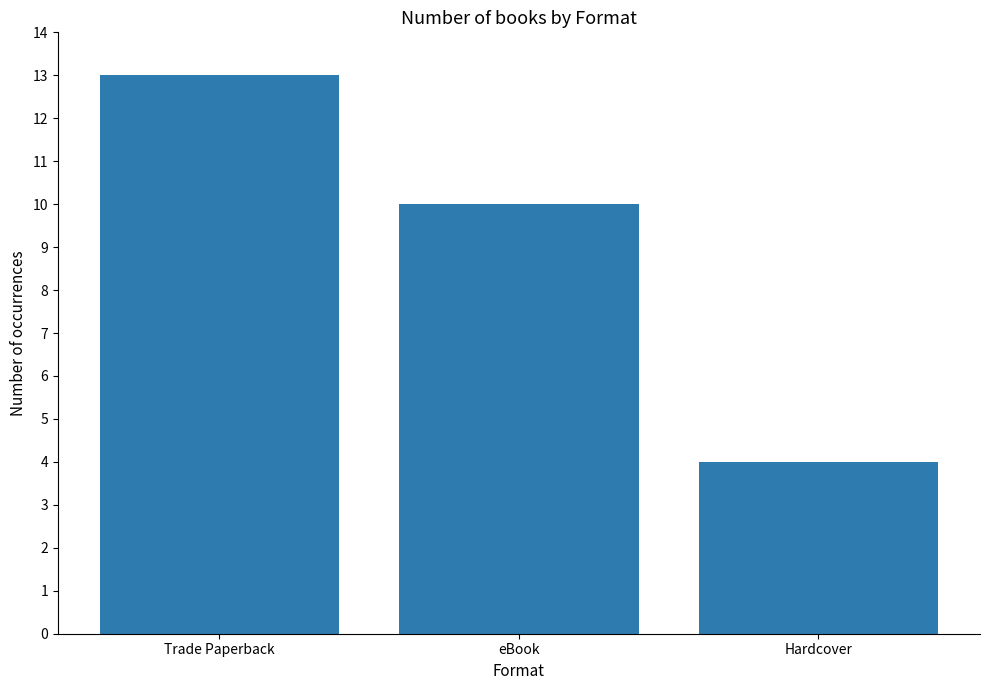

What is the ratio of the value at Hardcover to the value at Trade Paperback?

0.3